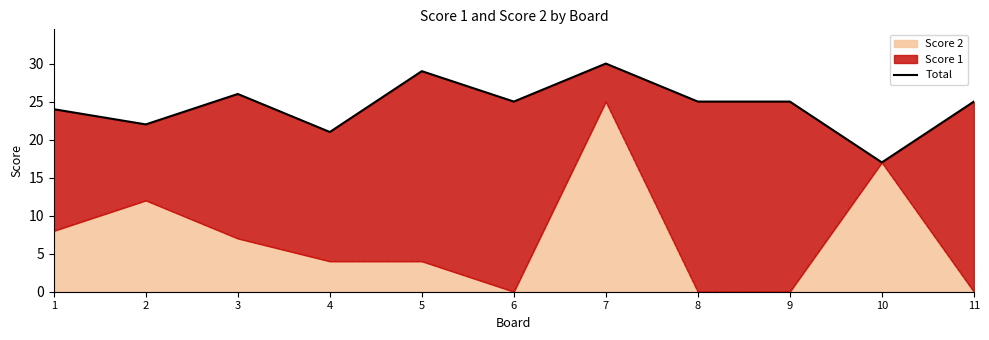

Reading left to right, what are all the values shown in this chart?

1=24	2=22	3=26	4=21	5=29	6=25	7=30	8=25	9=25	10=17	11=25